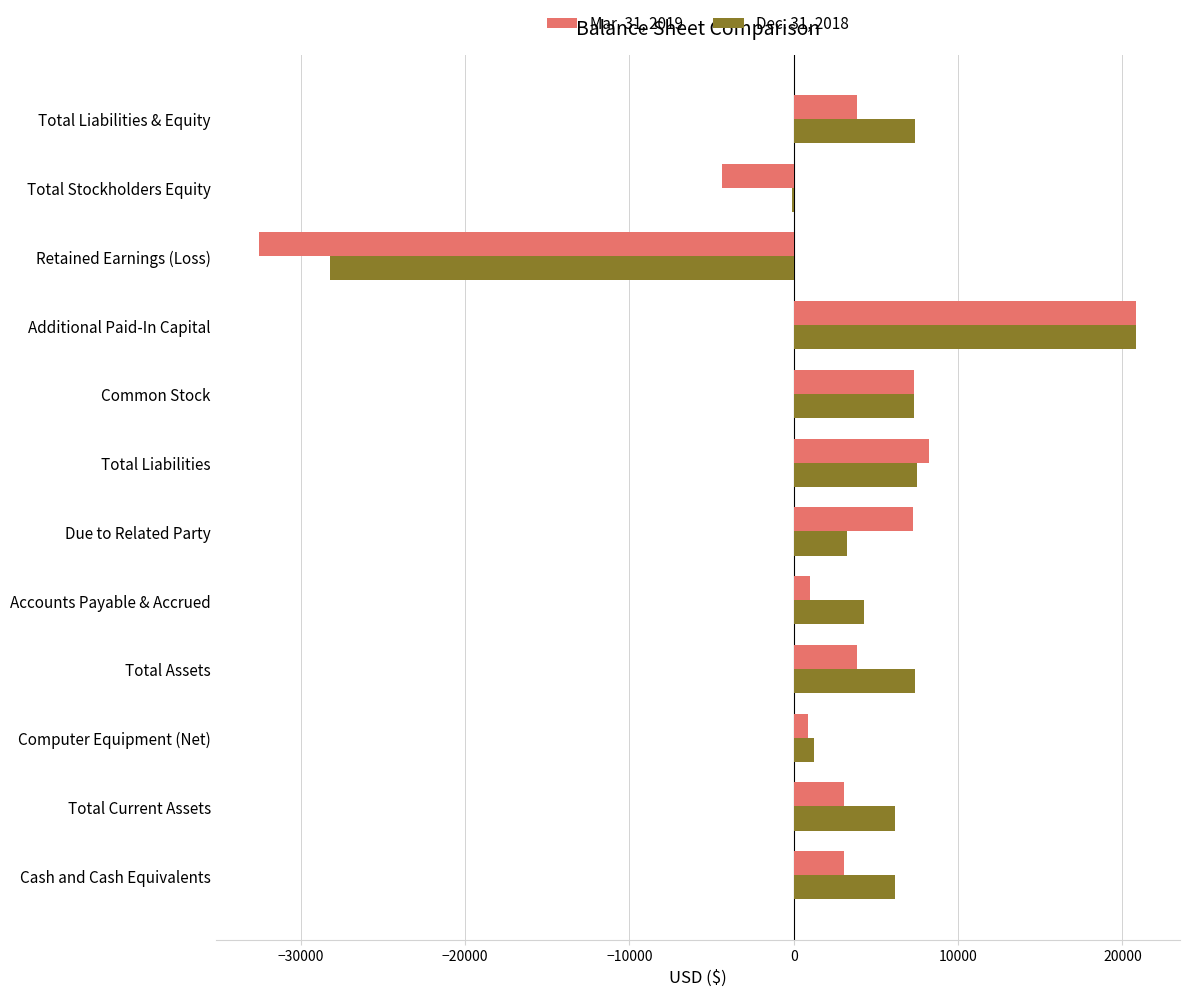

The Dec. 31, 2018 series shows 3224 at Due to Related Party. True or false?

True